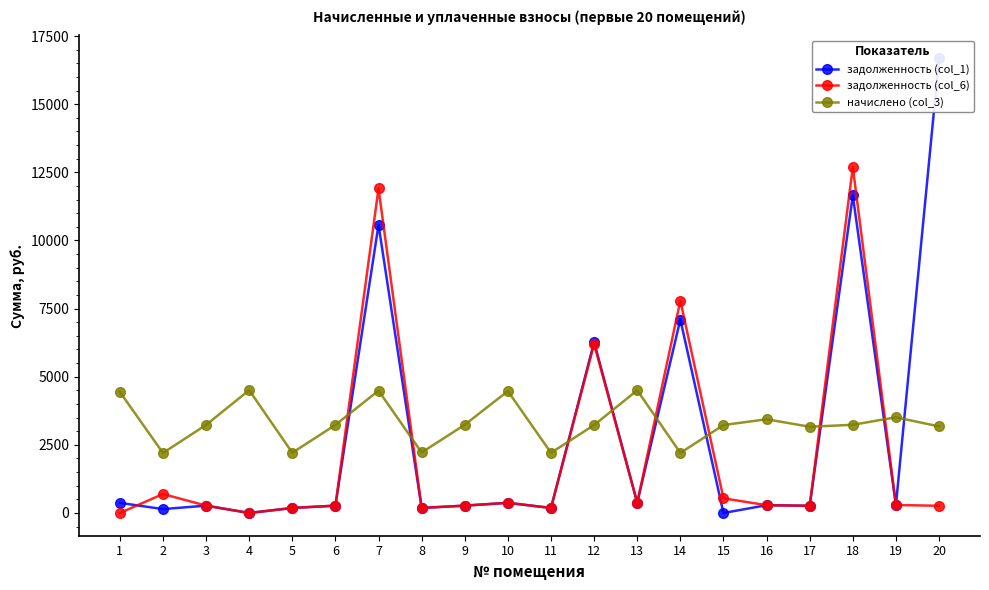

What is the sum of all задолженность (col_6) values?

43047.4